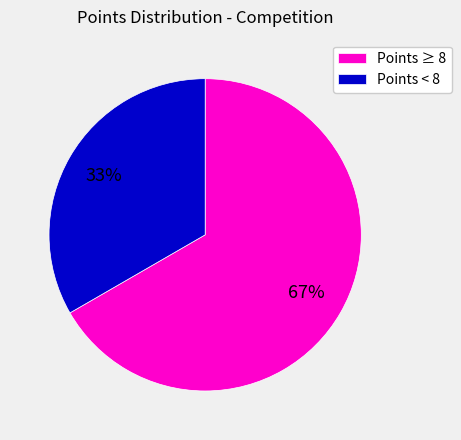

Which has a higher value, Points < 8 or Points ≥ 8?

Points ≥ 8